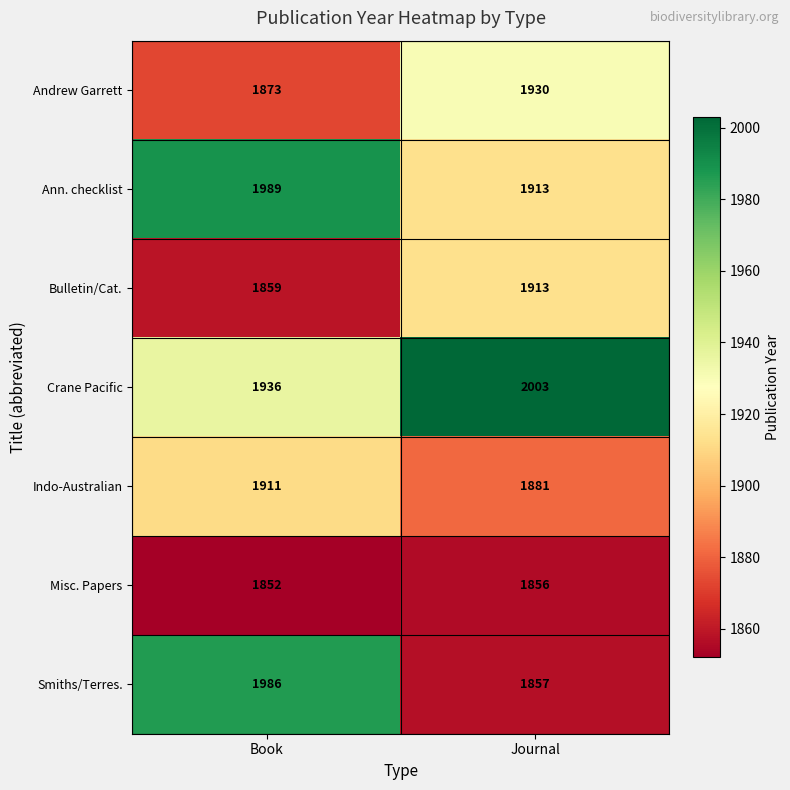

What is the sum of the Indo-Australian values at Book and Journal?

3792